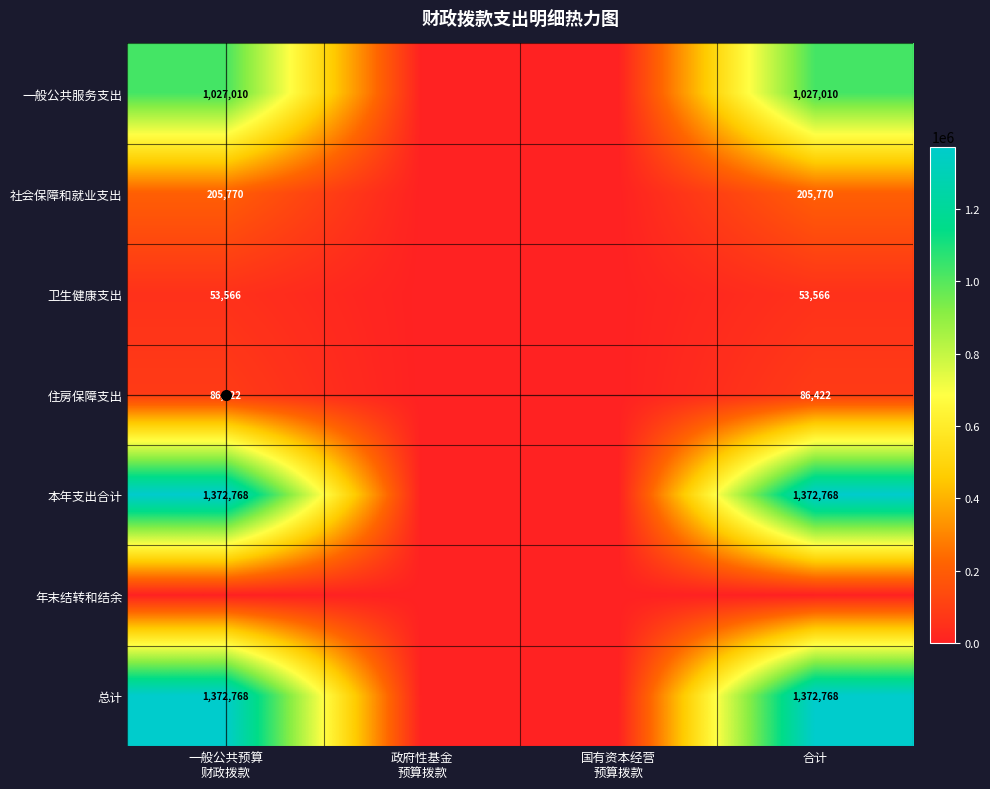

True or false: 本年支出合计 has a value of 1372768 at 合计.

True